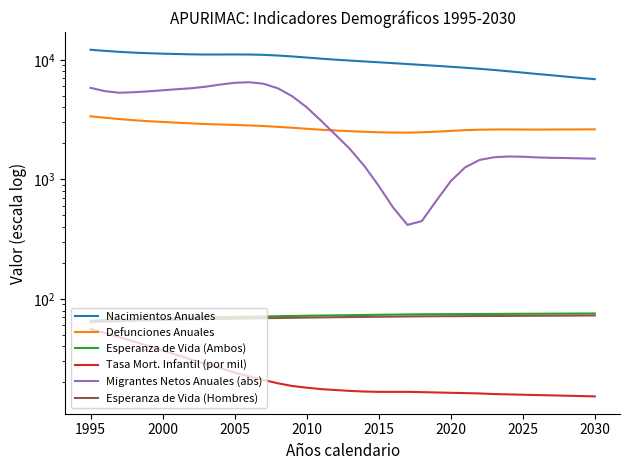

Count the number of categories in the chart.

36